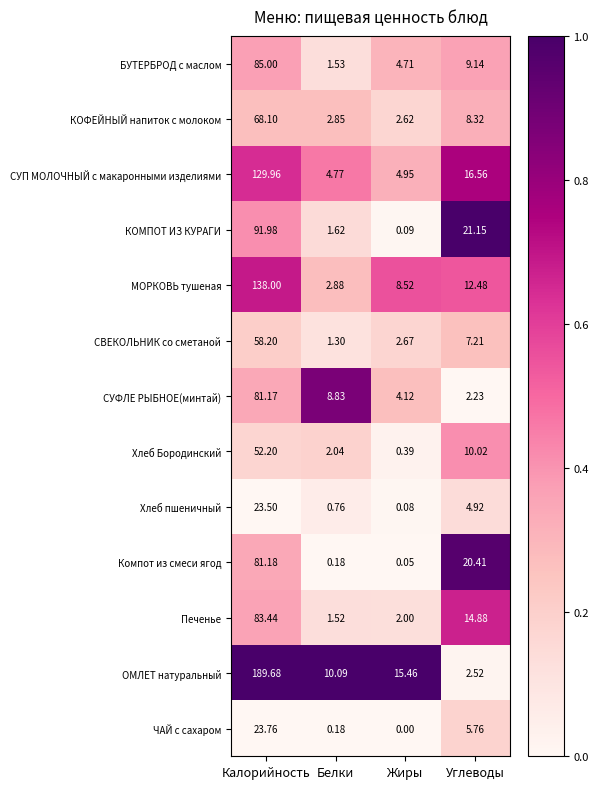

Rank the series by their maximum value, from lowest to highest.

Хлеб пшеничный, ЧАЙ с сахаром, Хлеб Бородинский, СВЕКОЛЬНИК со сметаной, КОФЕЙНЫЙ напиток с молоком, СУФЛЕ РЫБНОЕ(минтай), Компот из смеси ягод, Печенье, БУТЕРБРОД с маслом, КОМПОТ ИЗ КУРАГИ, СУП МОЛОЧНЫЙ с макаронными изделиями, МОРКОВЬ тушеная, ОМЛЕТ натуральный